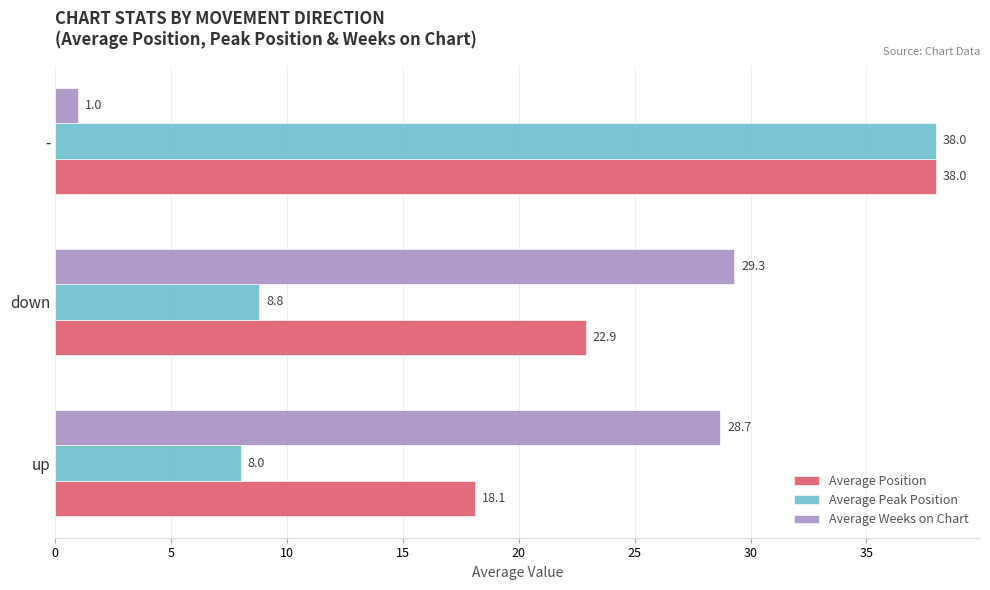

List the series in order of their overall mean, highest first.

Average Position, Average Weeks on Chart, Average Peak Position